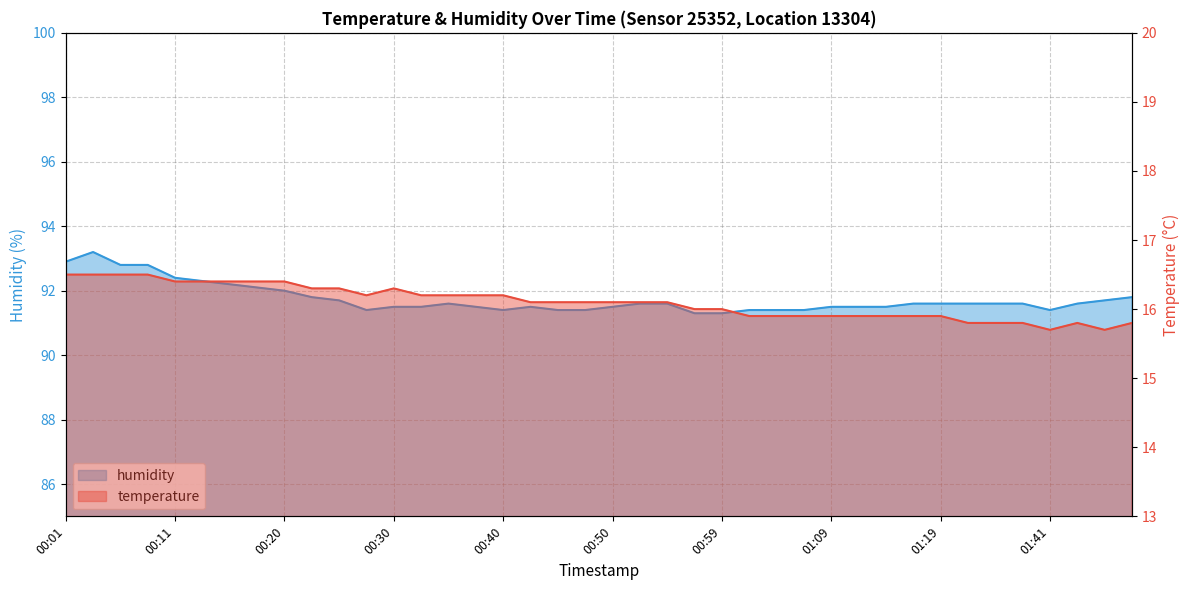

How many series are shown in this chart?

2